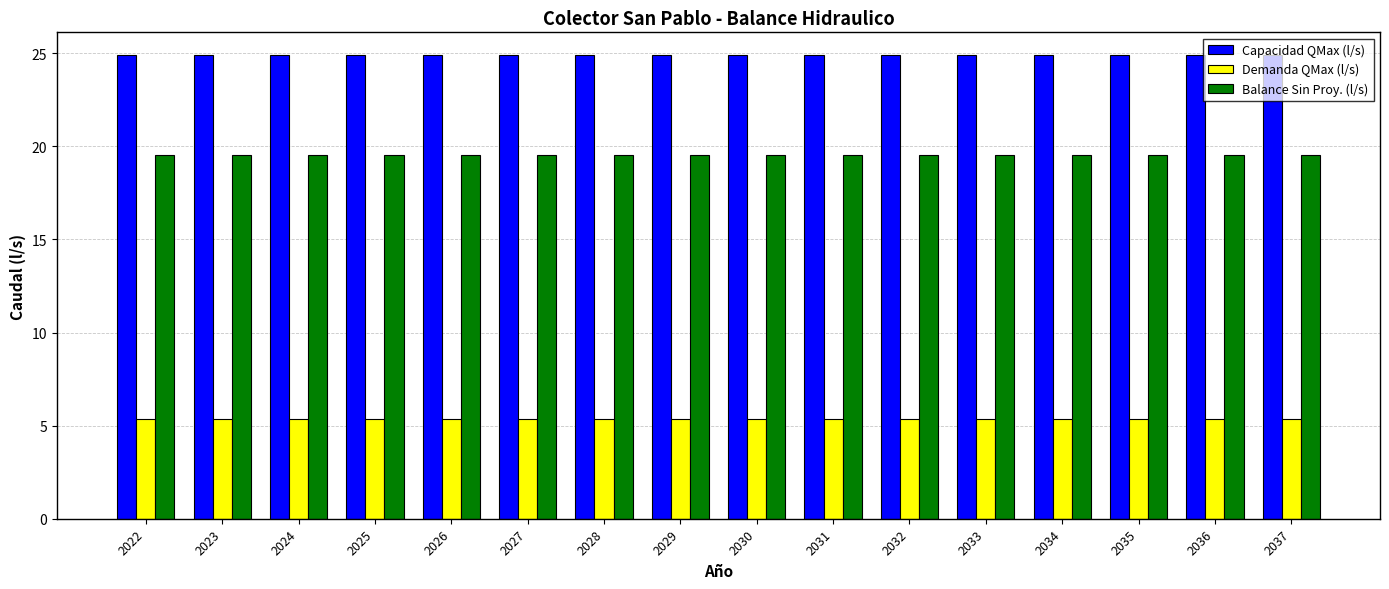

Is the value of Balance Sin Proy. (l/s) at 2022 greater than the value of Capacidad QMax (l/s) at 2024?

No